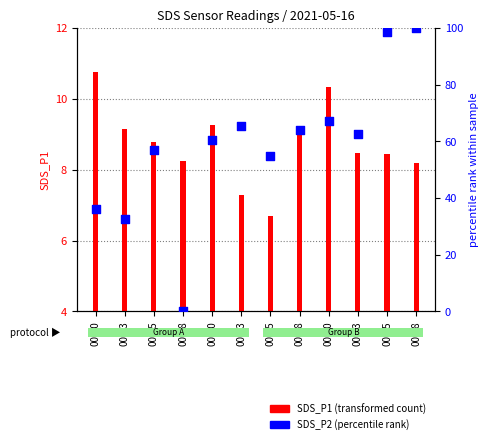

What is the ratio of the value at 00:13 to the value at 00:28?

0.7